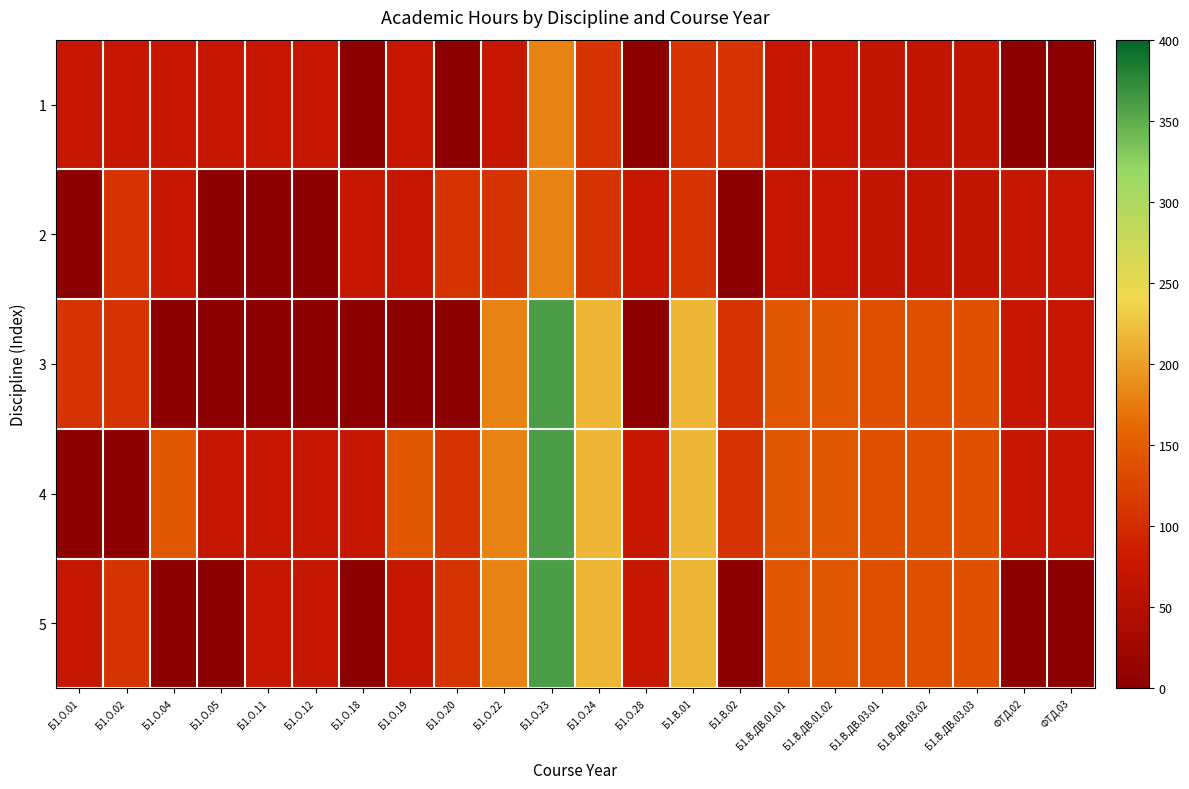

Reading left to right, what are all the values shown in this chart?

1: Б1.О.01=72	Б1.О.02=72	Б1.О.04=72	Б1.О.05=72	Б1.О.11=72	Б1.О.12=72	Б1.О.18=0	Б1.О.19=72	Б1.О.20=0	Б1.О.22=72	Б1.О.23=180	Б1.О.24=108	Б1.О.28=0	Б1.В.01=108	Б1.В.02=108	Б1.В.ДВ.01.01=72	Б1.В.ДВ.01.02=72	Б1.В.ДВ.03.01=68	Б1.В.ДВ.03.02=68	Б1.В.ДВ.03.03=68	ФТД.02=0	ФТД.03=0
2: Б1.О.01=0	Б1.О.02=108	Б1.О.04=72	Б1.О.05=0	Б1.О.11=0	Б1.О.12=0	Б1.О.18=72	Б1.О.19=72	Б1.О.20=108	Б1.О.22=108	Б1.О.23=180	Б1.О.24=108	Б1.О.28=72	Б1.В.01=108	Б1.В.02=0	Б1.В.ДВ.01.01=72	Б1.В.ДВ.01.02=72	Б1.В.ДВ.03.01=68	Б1.В.ДВ.03.02=68	Б1.В.ДВ.03.03=68	ФТД.02=72	ФТД.03=72
3: Б1.О.01=108	Б1.О.02=108	Б1.О.04=0	Б1.О.05=0	Б1.О.11=0	Б1.О.12=0	Б1.О.18=0	Б1.О.19=0	Б1.О.20=0	Б1.О.22=180	Б1.О.23=360	Б1.О.24=216	Б1.О.28=0	Б1.В.01=216	Б1.В.02=108	Б1.В.ДВ.01.01=144	Б1.В.ДВ.01.02=144	Б1.В.ДВ.03.01=136	Б1.В.ДВ.03.02=136	Б1.В.ДВ.03.03=136	ФТД.02=72	ФТД.03=72
4: Б1.О.01=0	Б1.О.02=0	Б1.О.04=144	Б1.О.05=72	Б1.О.11=72	Б1.О.12=72	Б1.О.18=72	Б1.О.19=144	Б1.О.20=108	Б1.О.22=180	Б1.О.23=360	Б1.О.24=216	Б1.О.28=72	Б1.В.01=216	Б1.В.02=108	Б1.В.ДВ.01.01=144	Б1.В.ДВ.01.02=144	Б1.В.ДВ.03.01=136	Б1.В.ДВ.03.02=136	Б1.В.ДВ.03.03=136	ФТД.02=72	ФТД.03=72
5: Б1.О.01=72	Б1.О.02=108	Б1.О.04=0	Б1.О.05=0	Б1.О.11=72	Б1.О.12=72	Б1.О.18=0	Б1.О.19=72	Б1.О.20=108	Б1.О.22=180	Б1.О.23=360	Б1.О.24=216	Б1.О.28=72	Б1.В.01=216	Б1.В.02=0	Б1.В.ДВ.01.01=144	Б1.В.ДВ.01.02=144	Б1.В.ДВ.03.01=136	Б1.В.ДВ.03.02=136	Б1.В.ДВ.03.03=136	ФТД.02=0	ФТД.03=0